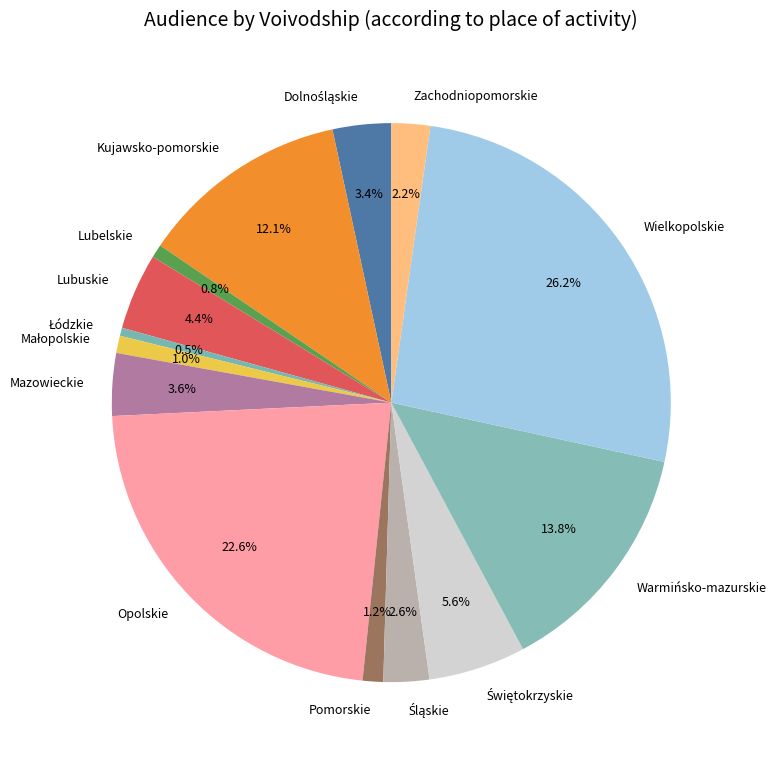

Is there a majority slice in this chart?

No